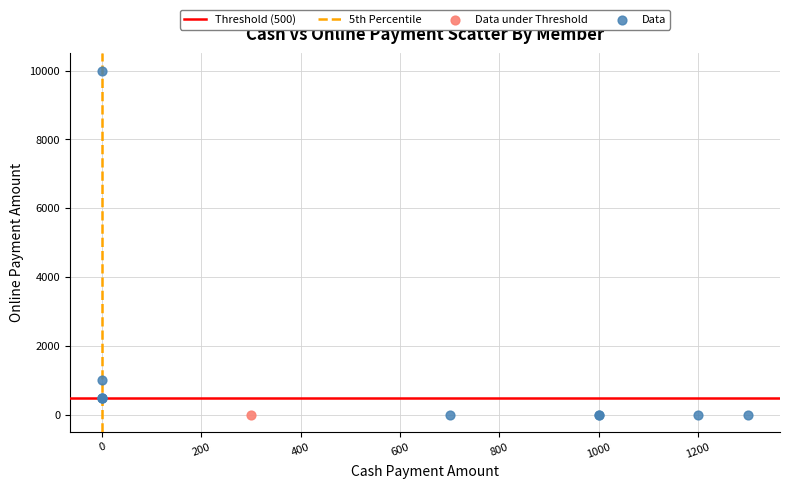

Which series reaches the maximum Y coordinate?

Data